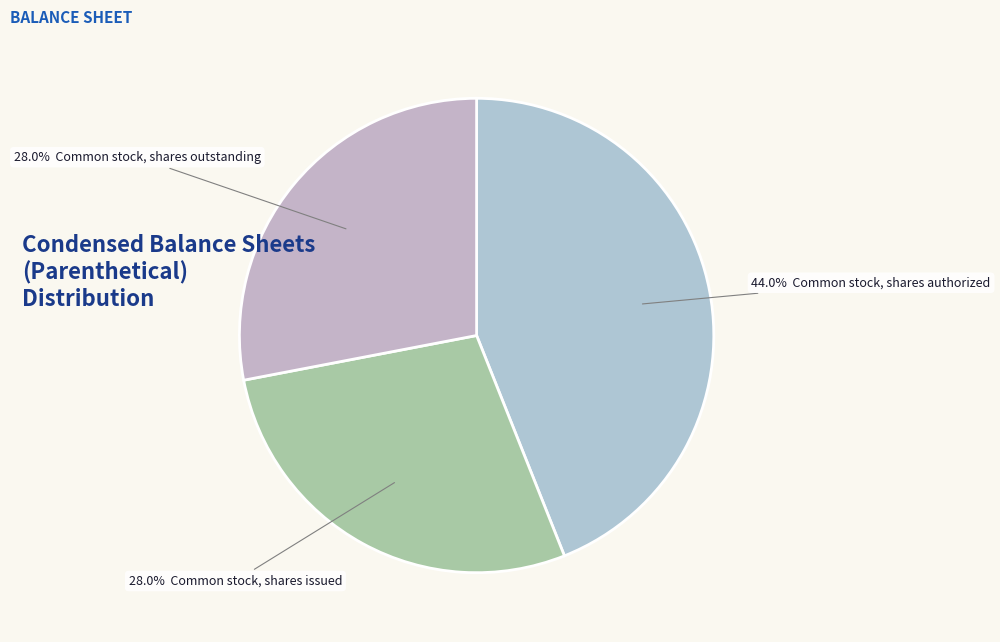

To the nearest percent, what is the difference between the largest and smallest slice percentages?

16%